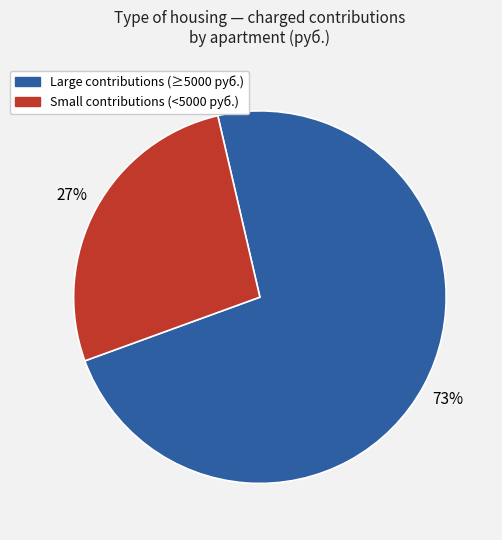

To the nearest percent, what is the difference between the largest and smallest slice percentages?

46%